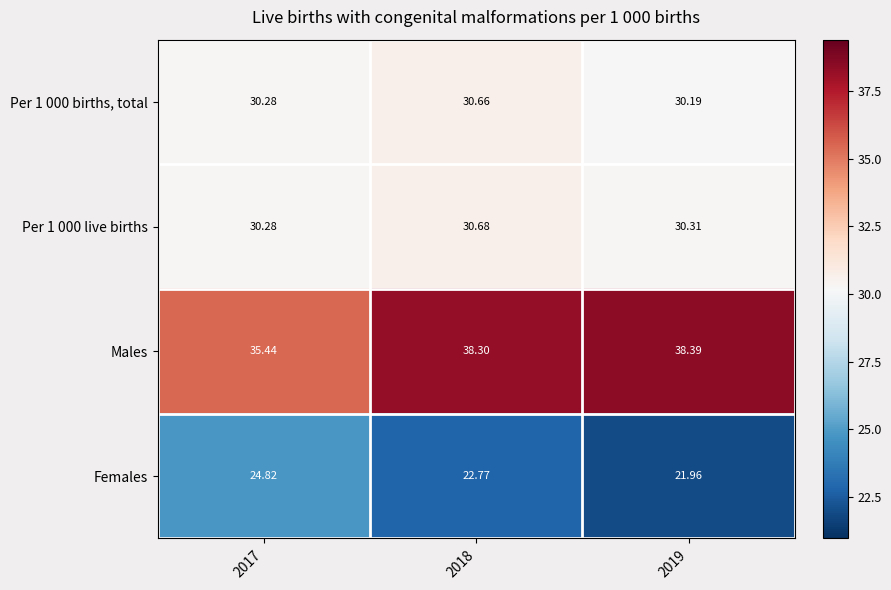

List the series in order of their peak value, lowest first.

Females, Per 1 000 births, total, Per 1 000 live births, Males